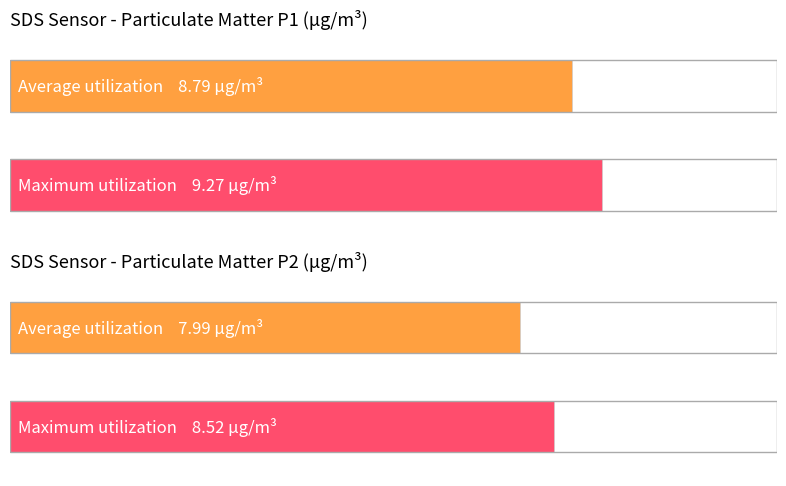

The value of Maximum utilization at 10 is 5.3. True or false?

False